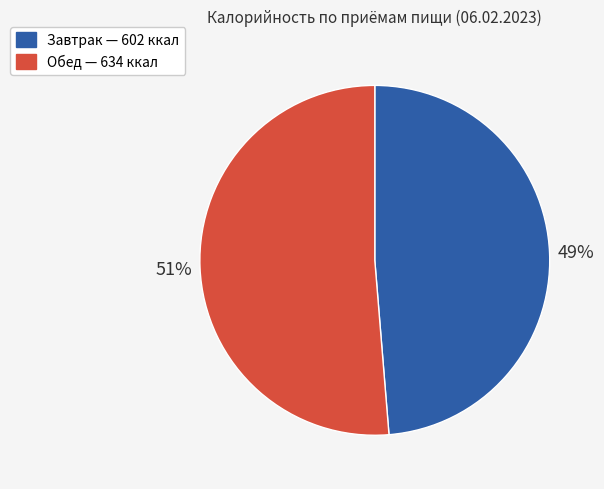

Which category has the biggest portion of the pie?

Обед